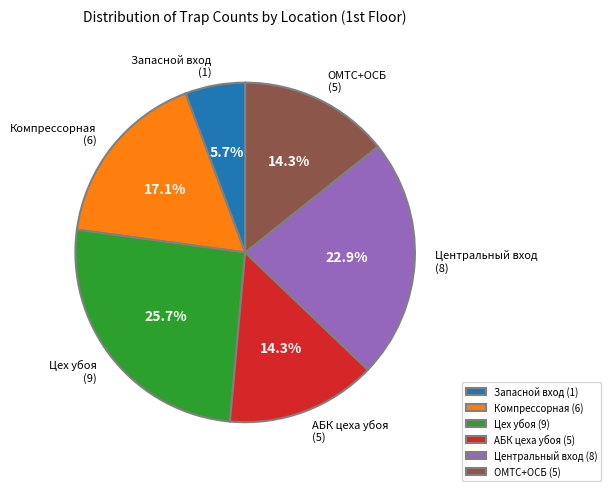

What is the smallest slice in the pie chart?

Запасной вход (1)